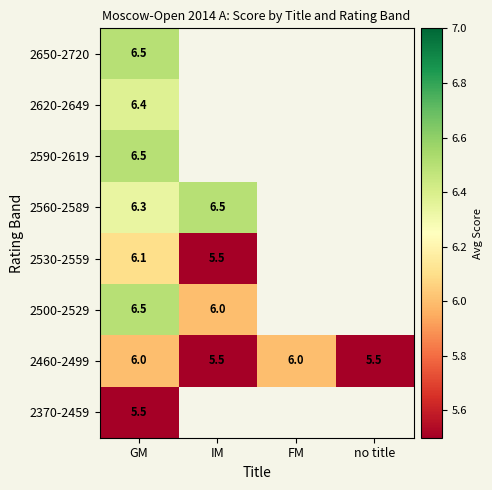

Is it true that 2530-2559 equals 5.5 at IM?

True